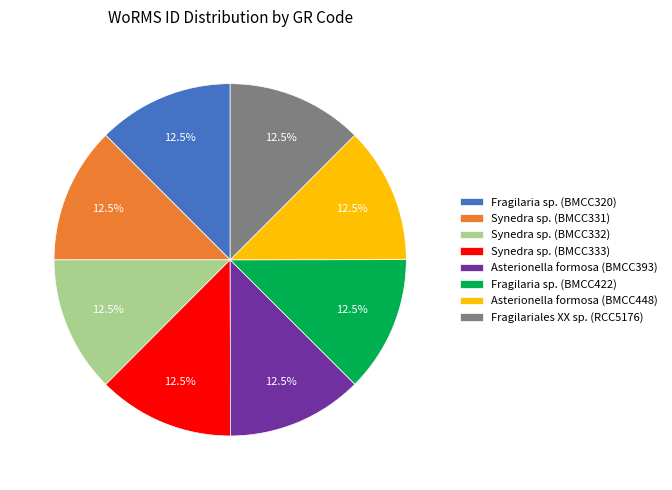

How many segments does this pie chart have?

8